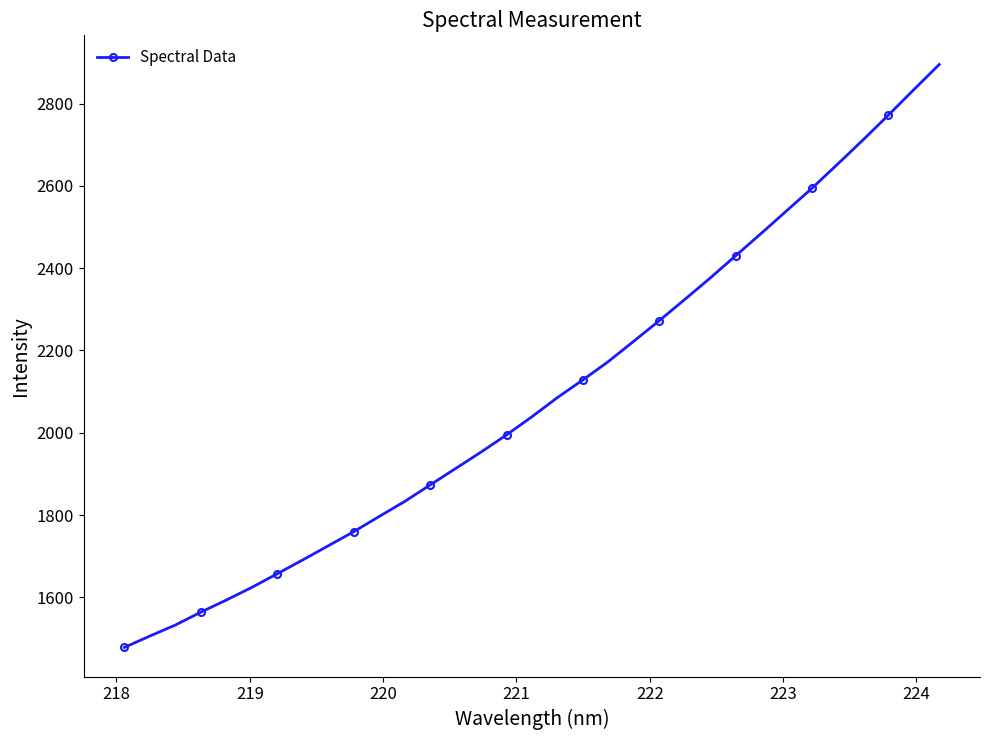

What is the smallest value displayed?

1478.1